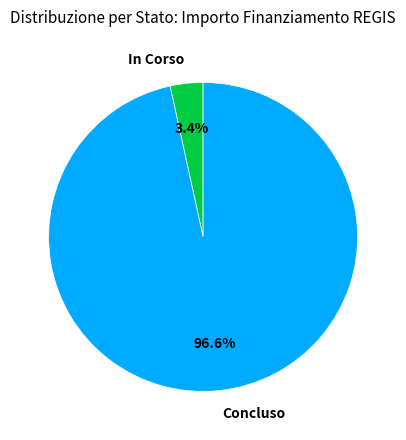

Rank the categories by value from lowest to highest.

In Corso, Concluso